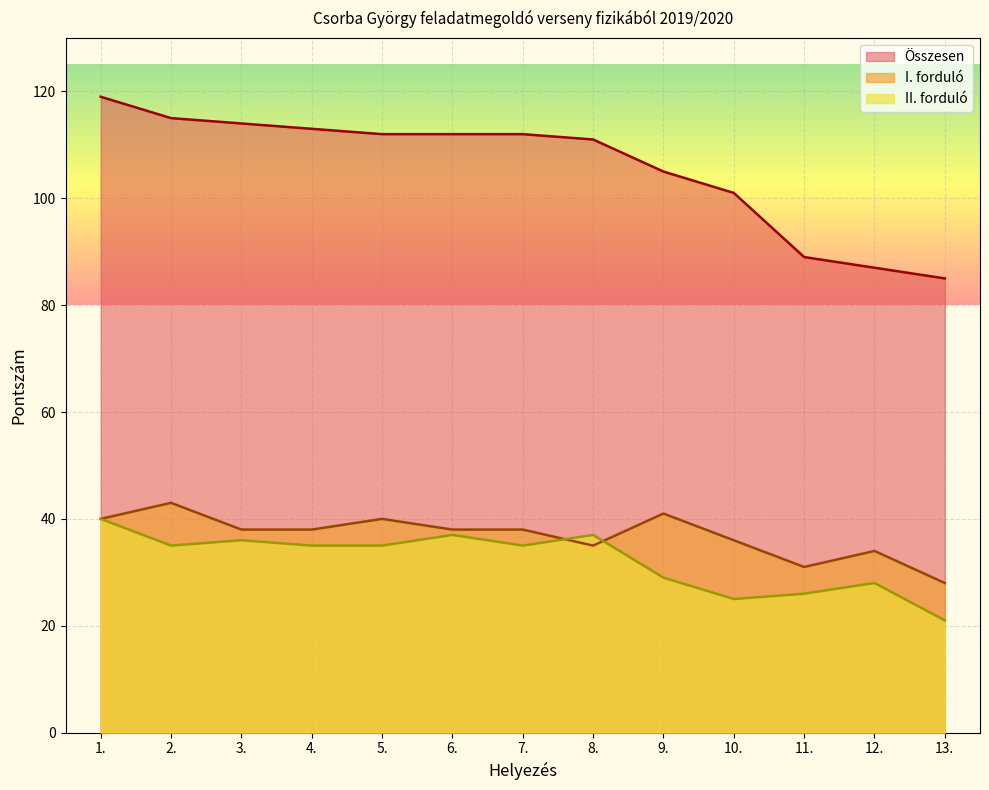

How many values in the II. series exceed 35?

4